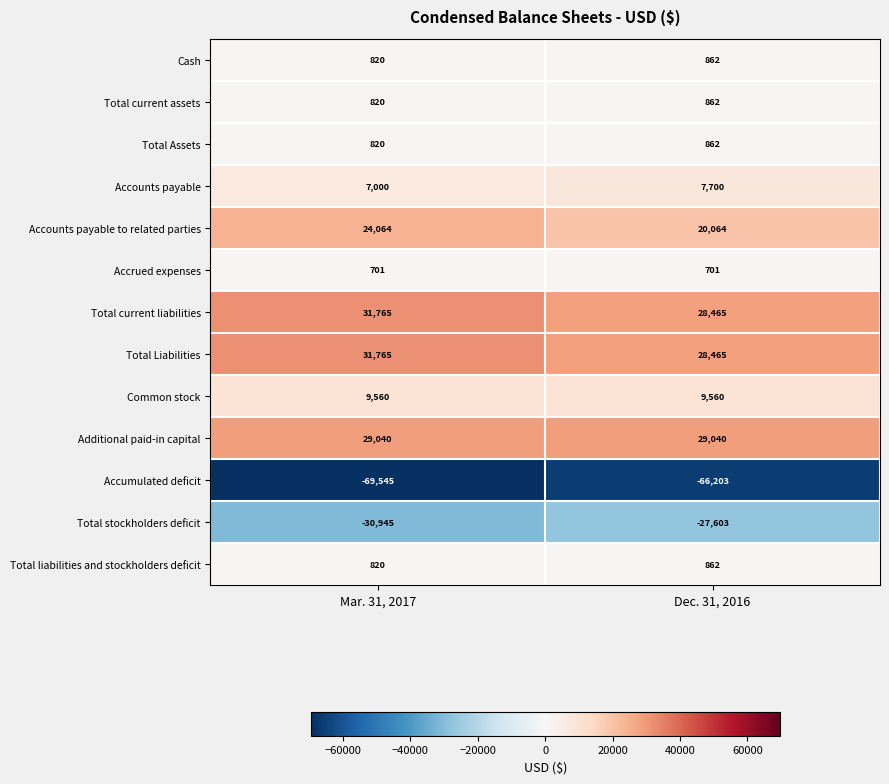

At which category is the sum across all series the highest?

Mar. 31, 2017